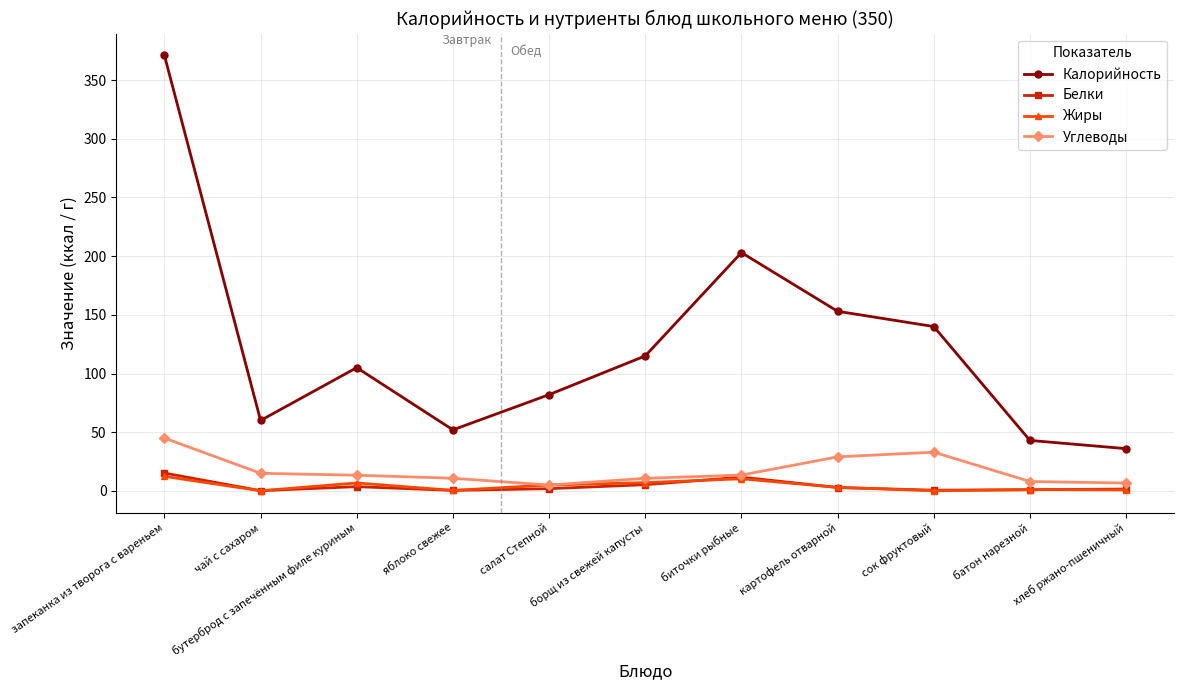

Is the value of Калорийность at картофель отварной greater than the value of Углеводы at биточки рыбные?

Yes